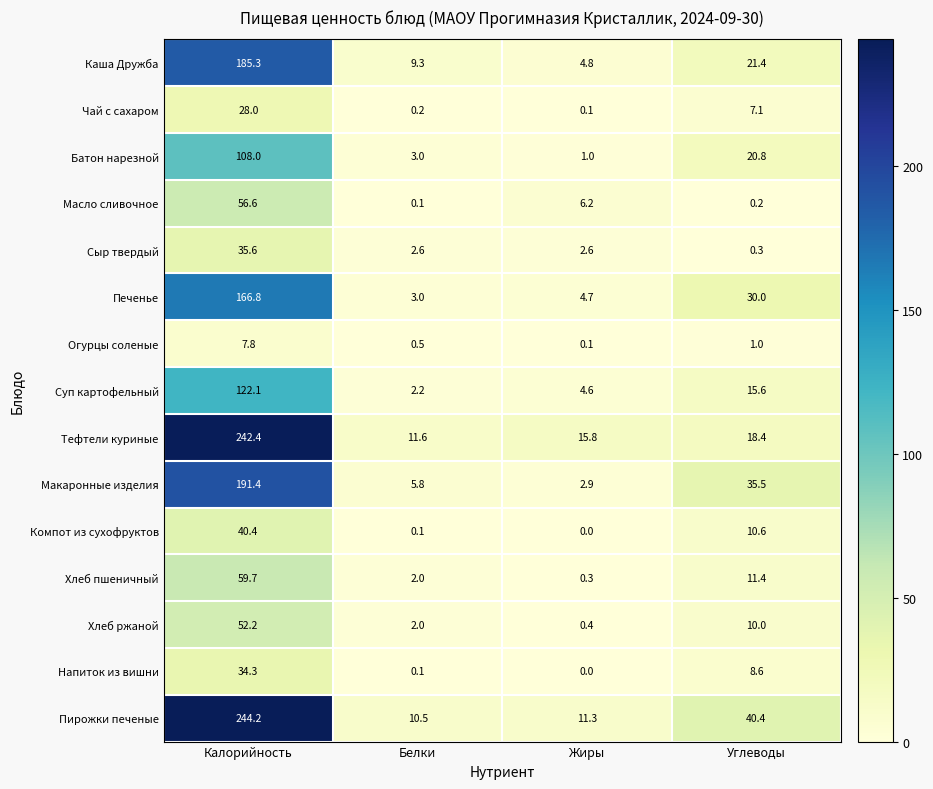

The Огурцы соленые series shows 0.5 at Белки. True or false?

True